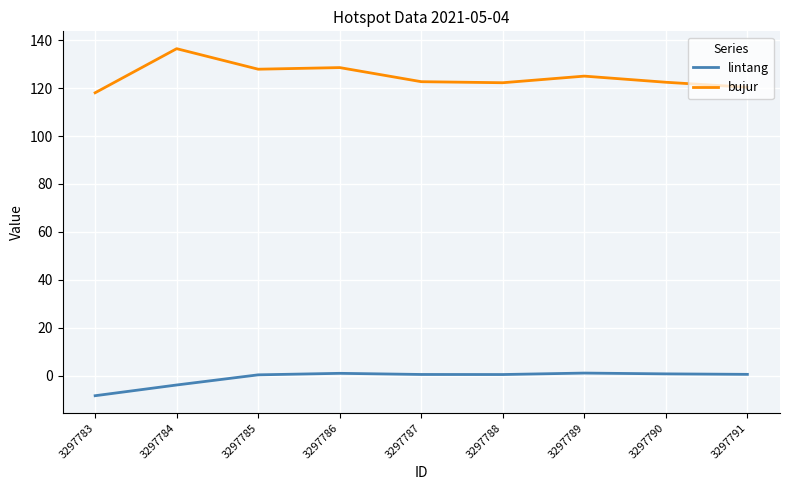

Rank the series by their maximum value, from highest to lowest.

bujur, lintang